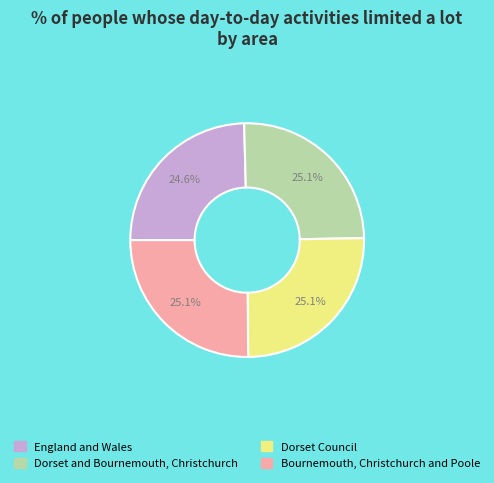

To the nearest percent, what portion does Dorset Council represent?

25%